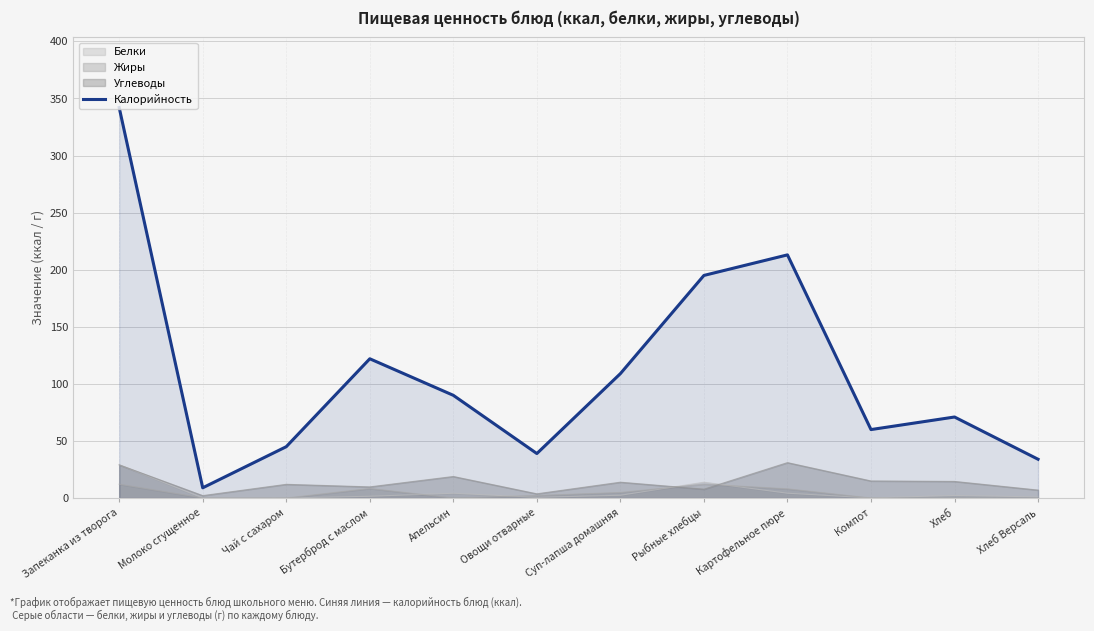

How many categories are shown in the chart?

12